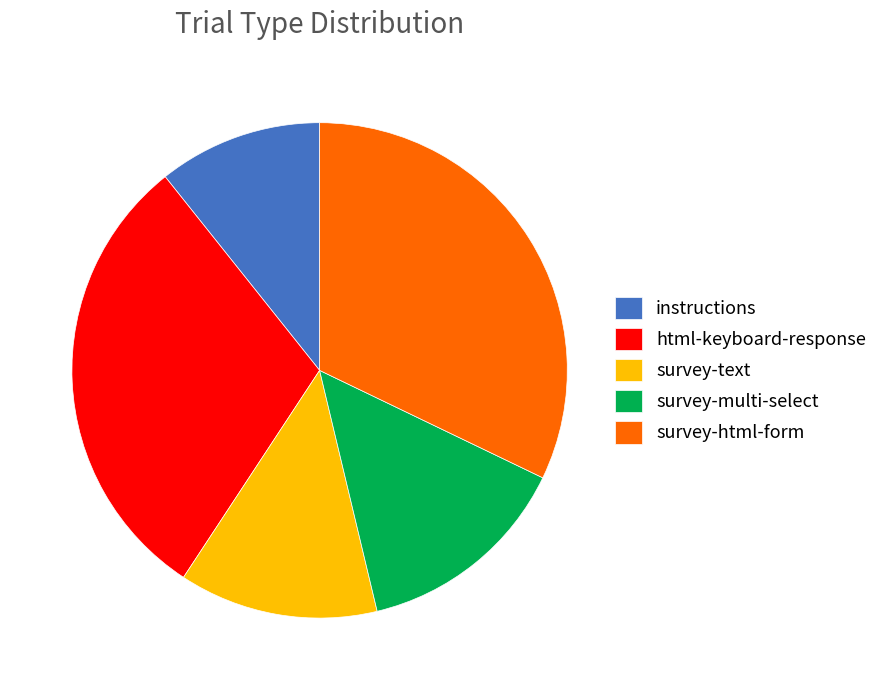

How many slices are in this pie chart?

5